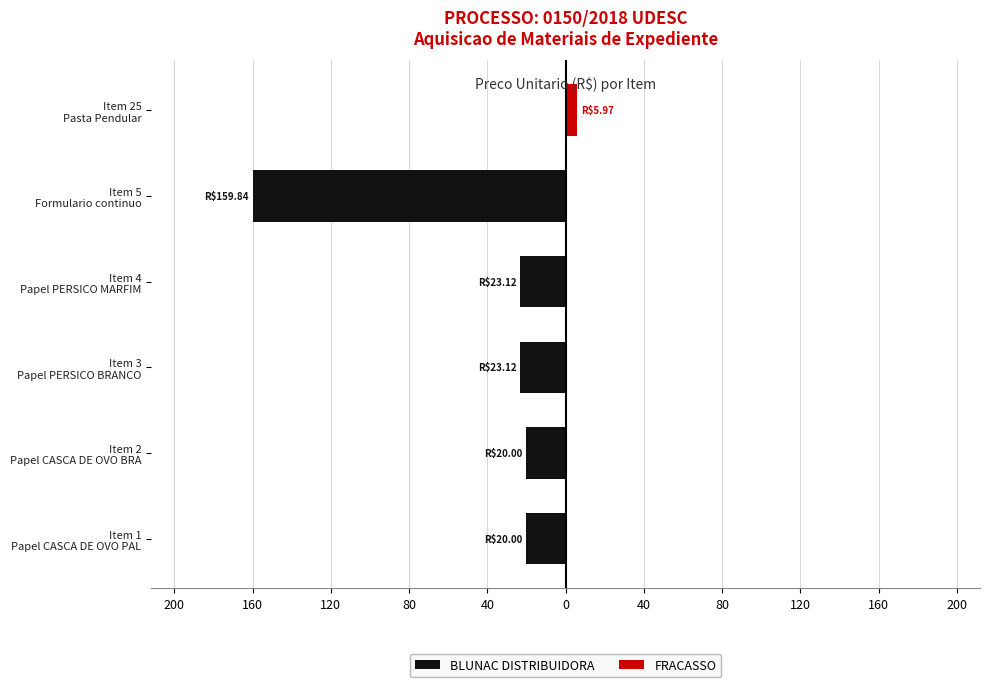

At how many categories does at least one series exceed -75?

6